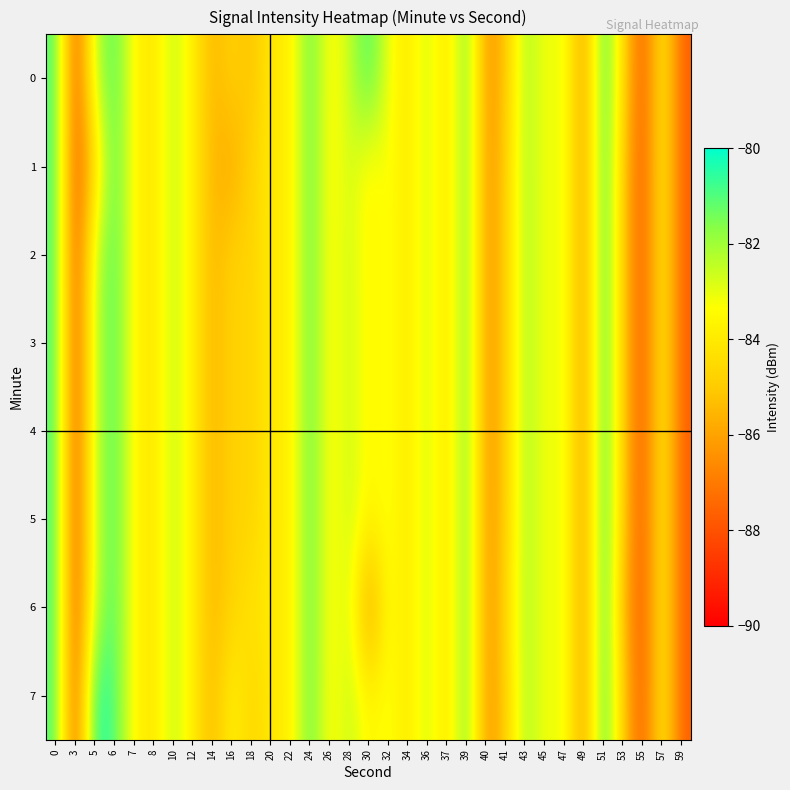

Which series has the largest total across all categories?

7